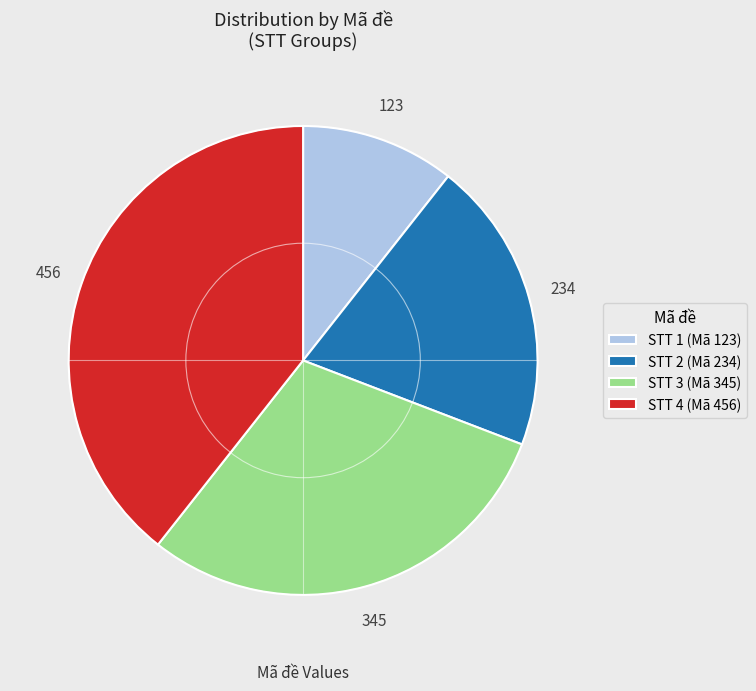

Rank the categories by value from lowest to highest.

STT 1 (Mã 123), STT 2 (Mã 234), STT 3 (Mã 345), STT 4 (Mã 456)